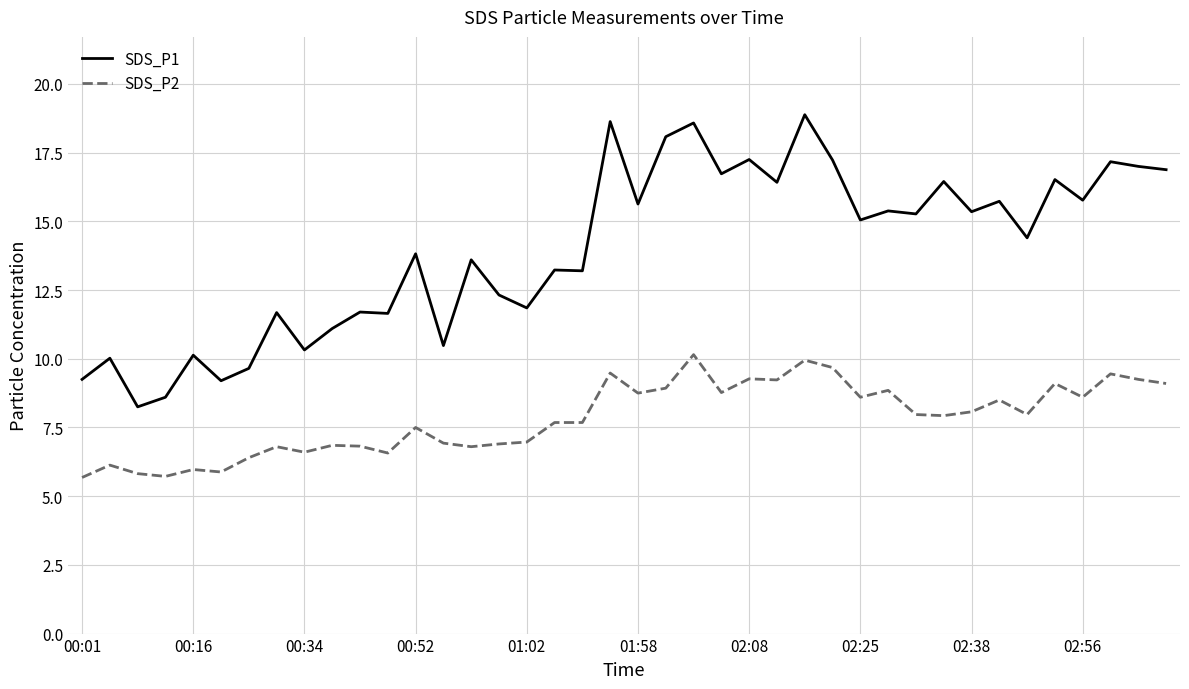

What is the sum of all SDS_P2 values?

313.3